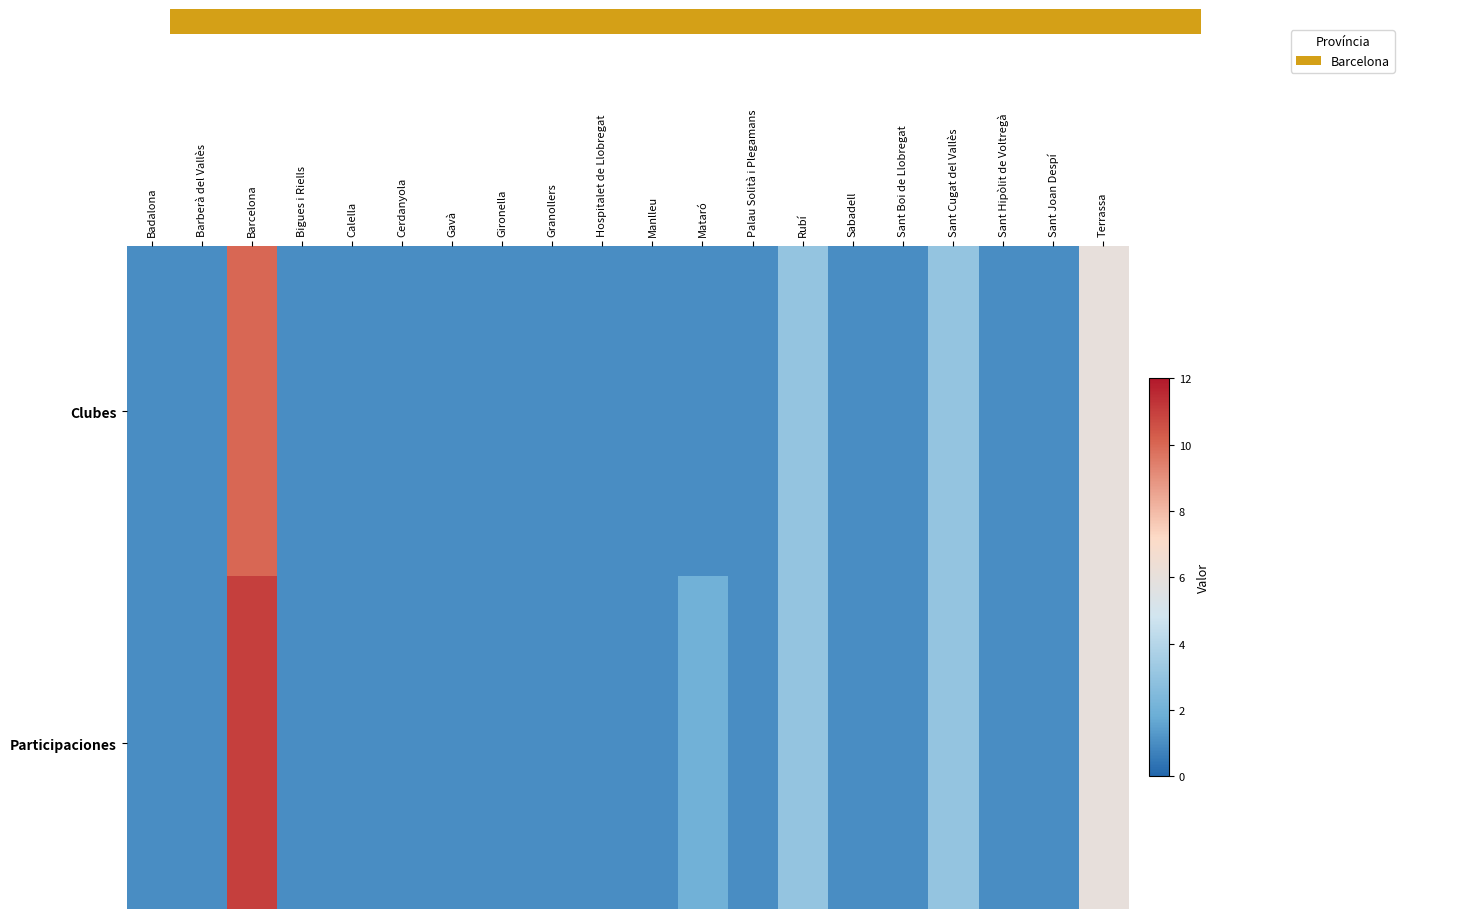

Reading left to right, extract all data points from this chart.

Clubes: Badalona=1	Barberà del Vallès=1	Barcelona=10	Bigues i Riells=1	Calella=1	Cerdanyola=1	Gavà=1	Gironella=1	Granollers=1	Hospitalet de Llobregat=1	Manlleu=1	Mataró=1	Palau Solità i Plegamans=1	Rubí=3	Sabadell=1	Sant Boi de Llobregat=1	Sant Cugat del Vallès=3	Sant Hipòlit de Voltregà=1	Sant Joan Despí=1	Terrassa=6
Participaciones: Badalona=1	Barberà del Vallès=1	Barcelona=11	Bigues i Riells=1	Calella=1	Cerdanyola=1	Gavà=1	Gironella=1	Granollers=1	Hospitalet de Llobregat=1	Manlleu=1	Mataró=2	Palau Solità i Plegamans=1	Rubí=3	Sabadell=1	Sant Boi de Llobregat=1	Sant Cugat del Vallès=3	Sant Hipòlit de Voltregà=1	Sant Joan Despí=1	Terrassa=6